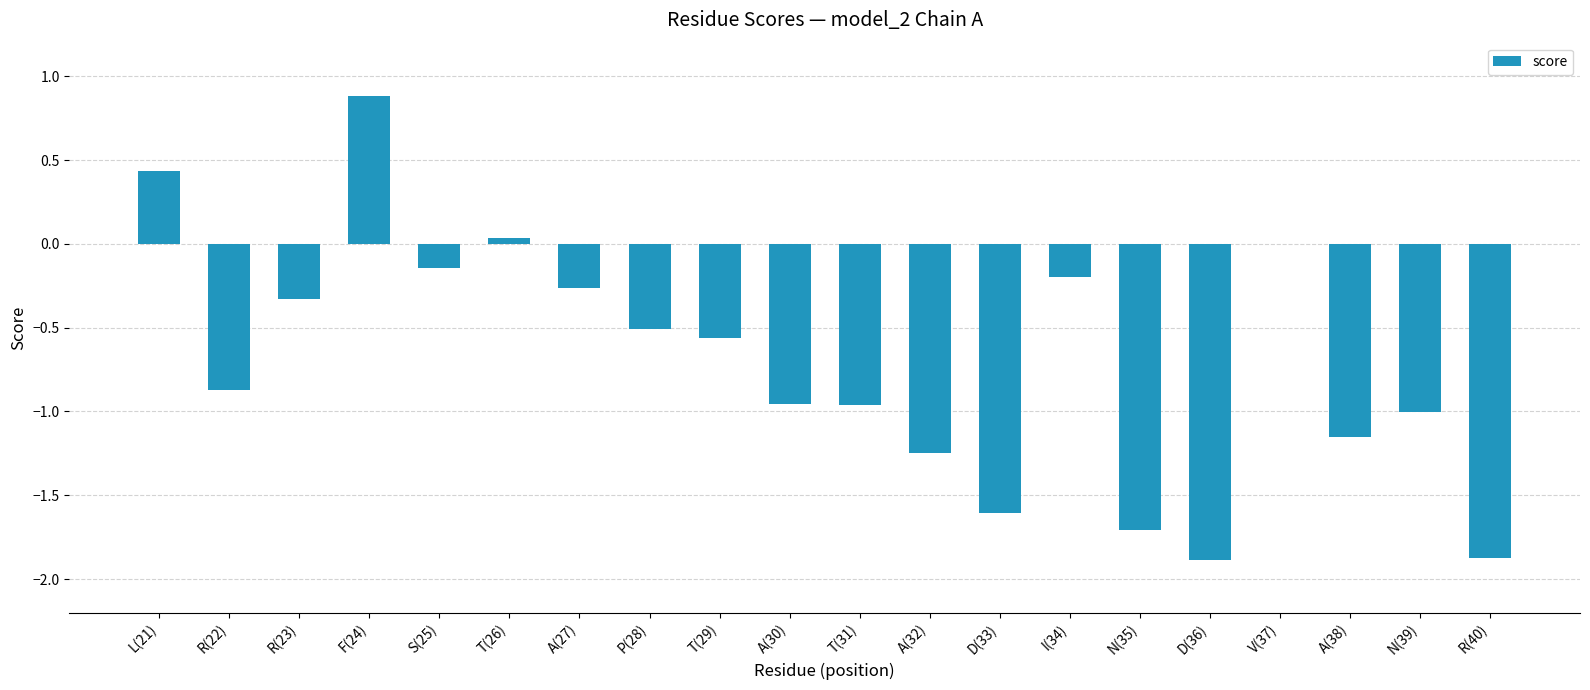

What is the difference between the values at A(38) and A(27)?

0.9